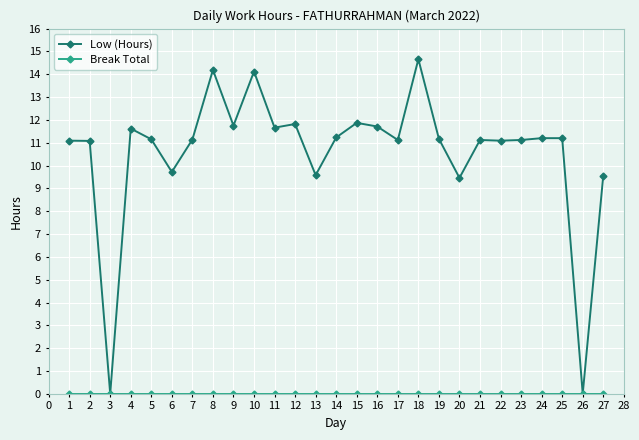

At how many categories does at least one series exceed 3?

25